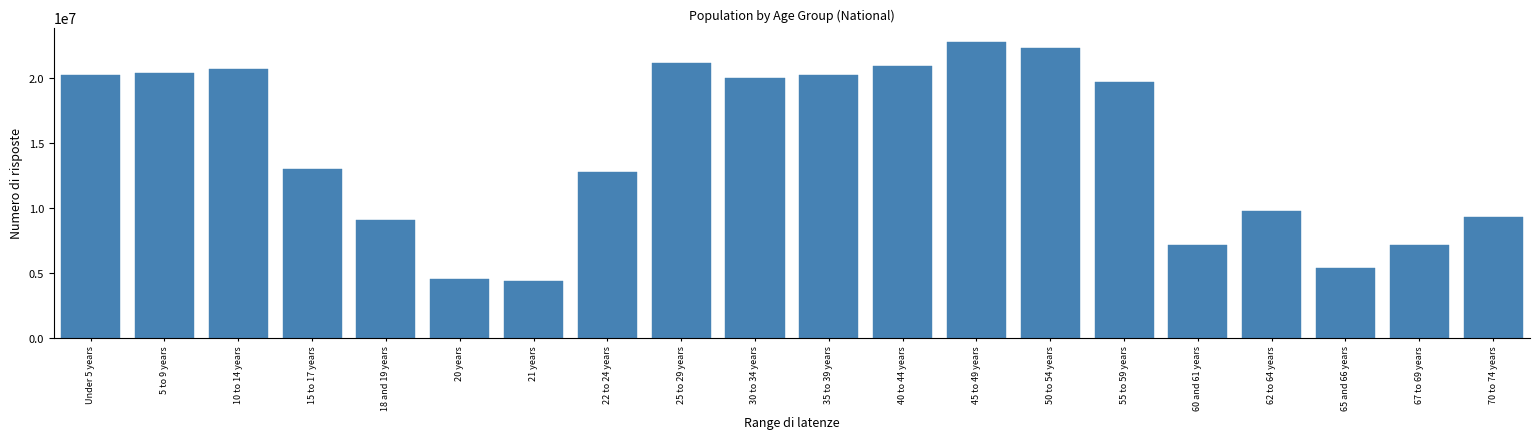

Approximately how many times larger is the value at 45 to 49 years compared to 21 years?

5.2